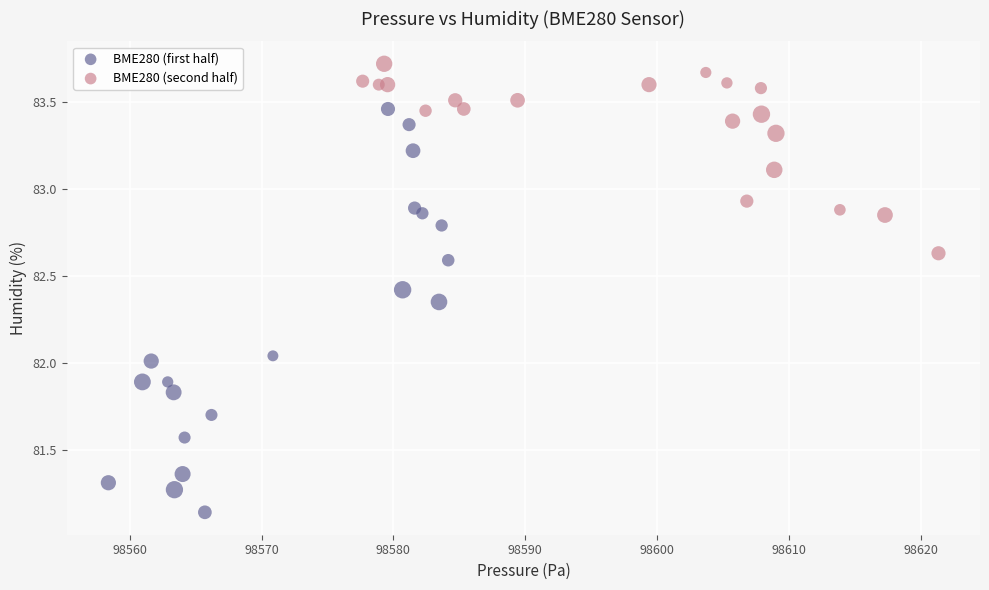

Which series has the widest spread of Y values?

BME280 (first half)